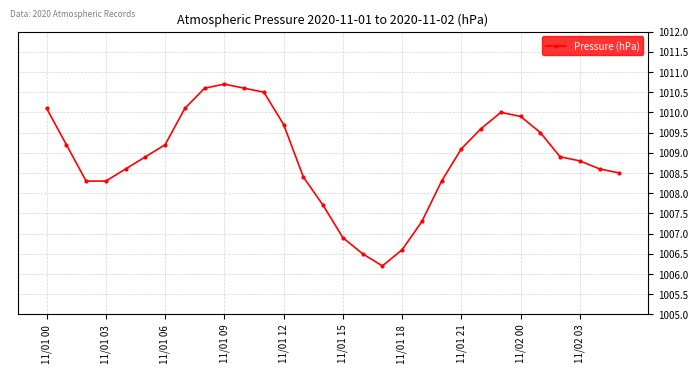

What is the difference between the maximum and second lowest values?

4.2